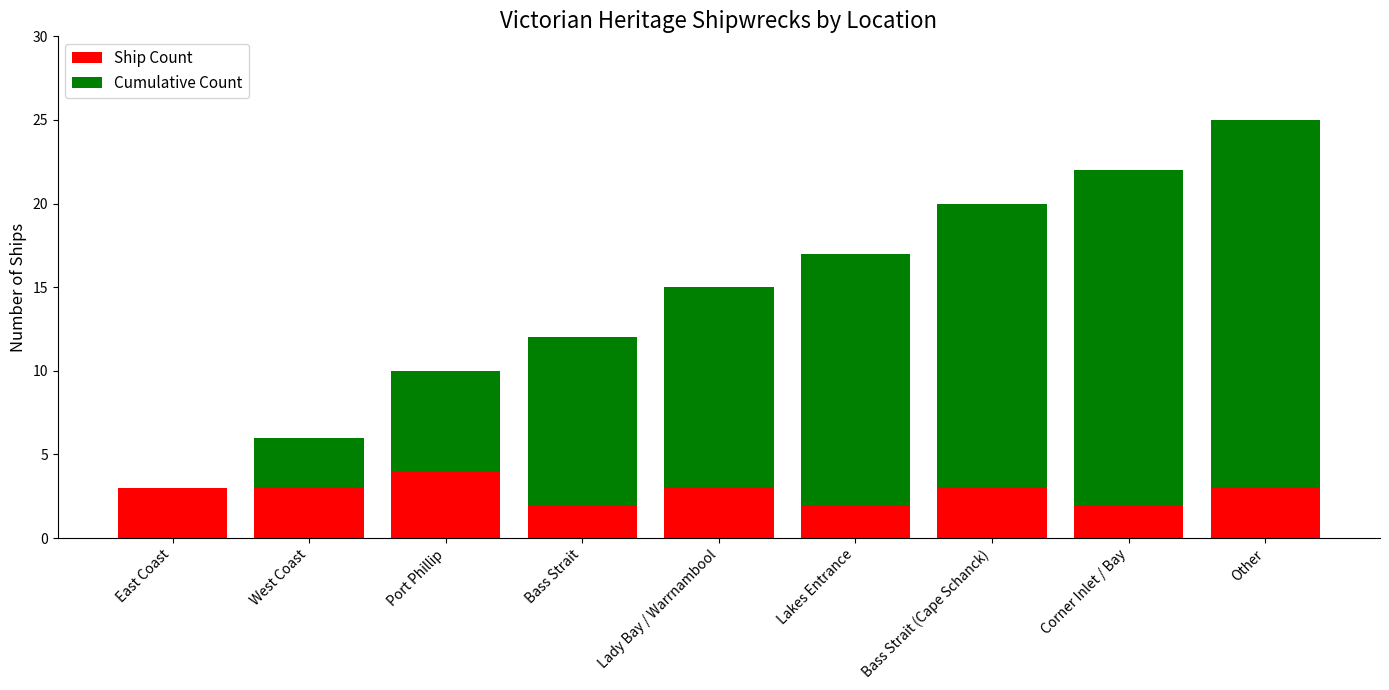

Which category has the highest value in the Ship Count series?

Port Phillip